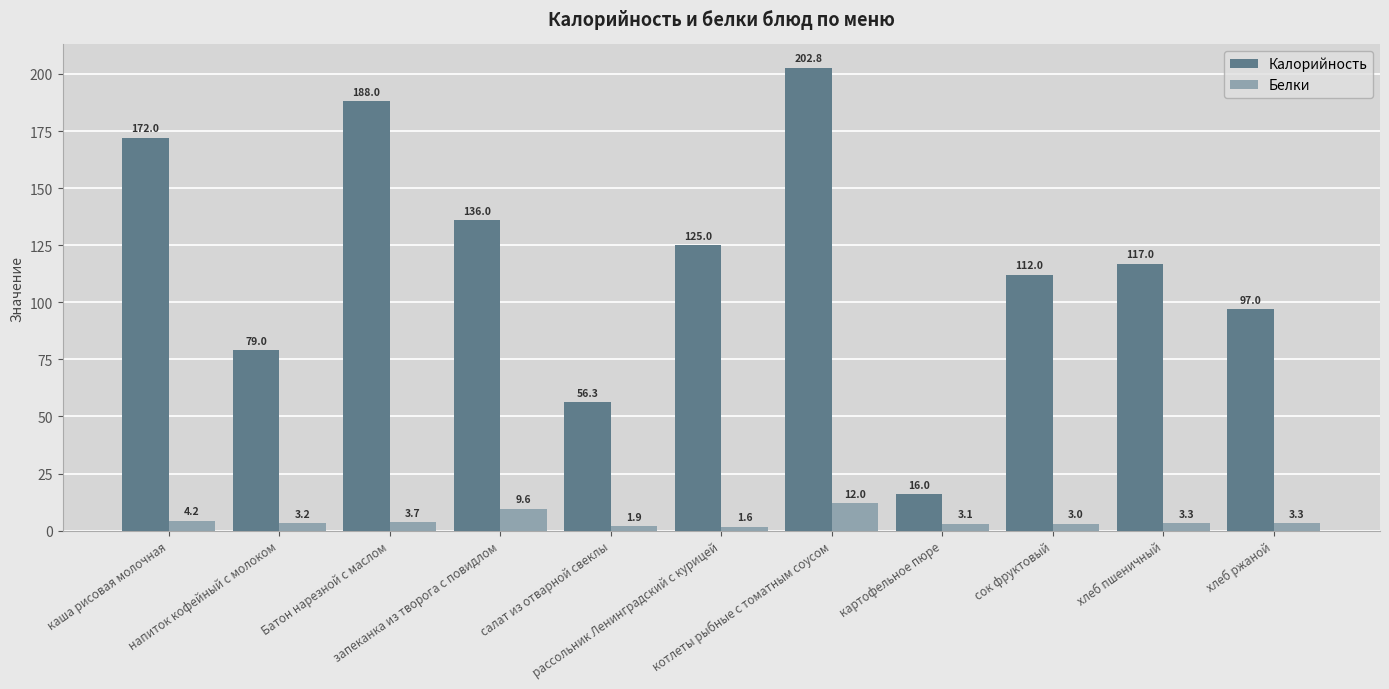

Where does the Калорийность series first go above 117?

каша рисовая молочная